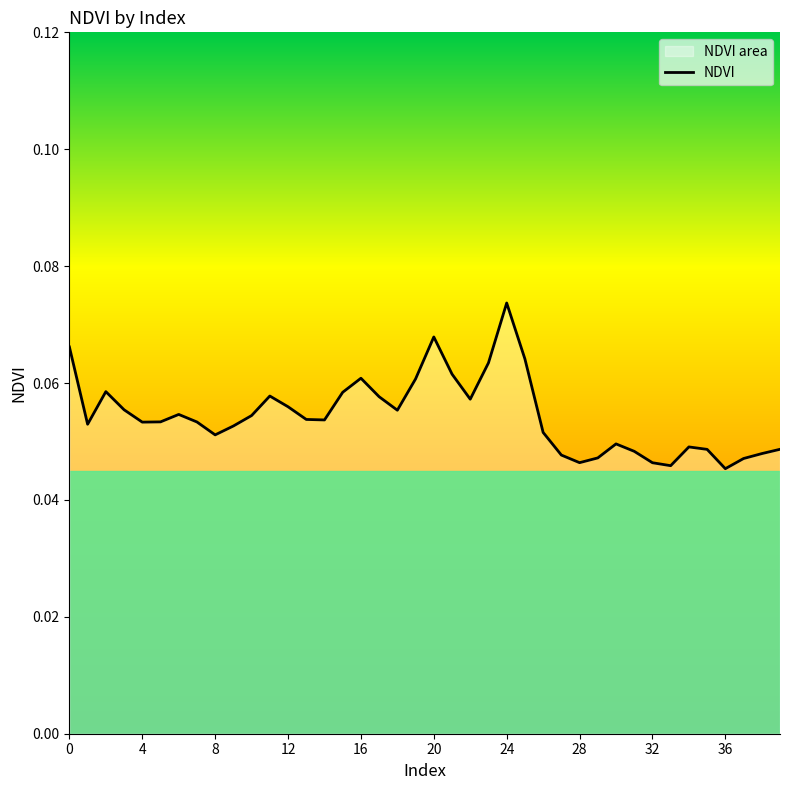

Which label corresponds to the largest value in the chart?

24